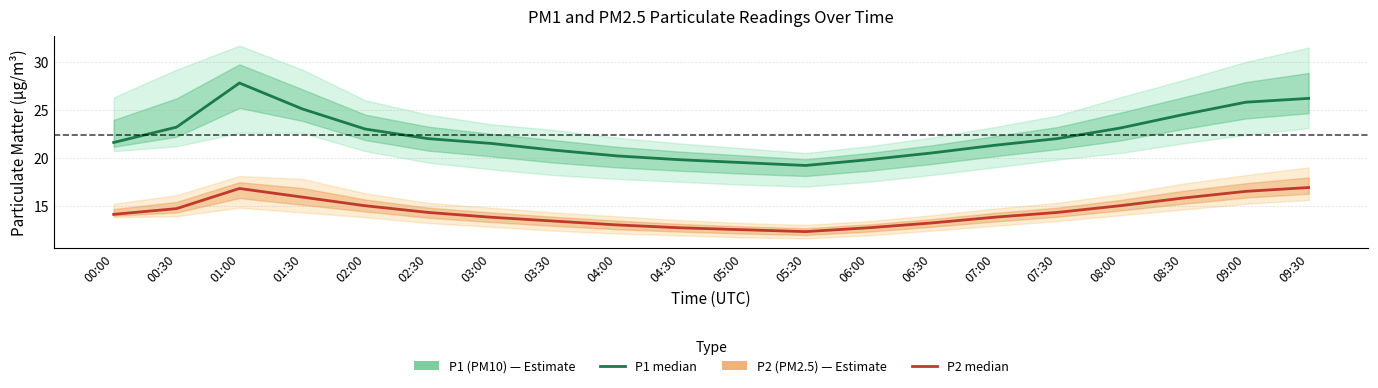

What is the difference between the highest and lowest values at 09:00?

9.3